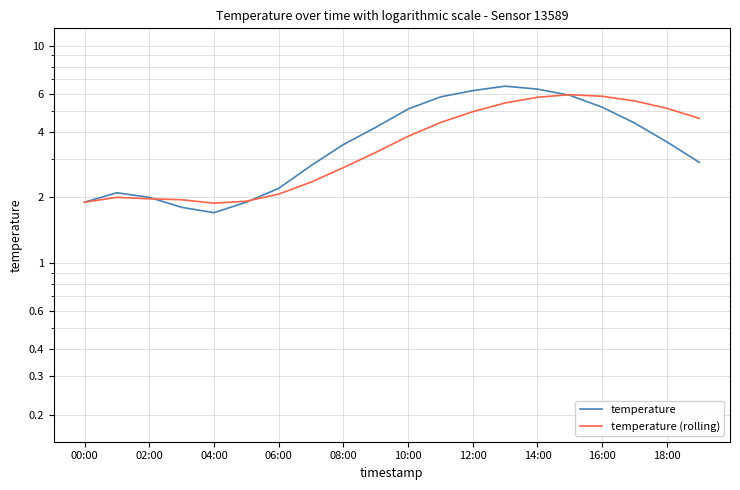

The value of temperature (rolling) at 19 is 8.2. True or false?

False